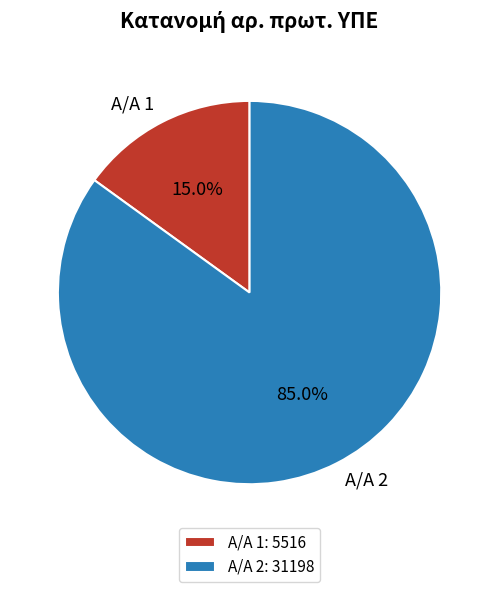

What is the largest slice in the pie chart?

Α/Α 2: 31198